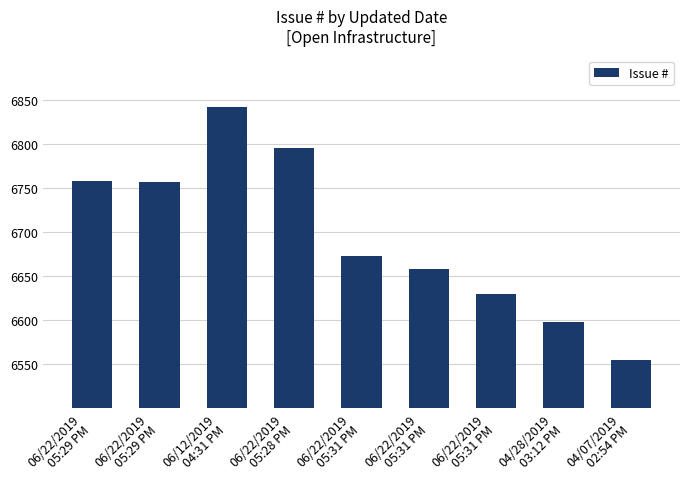

How many bars are there in total?

9